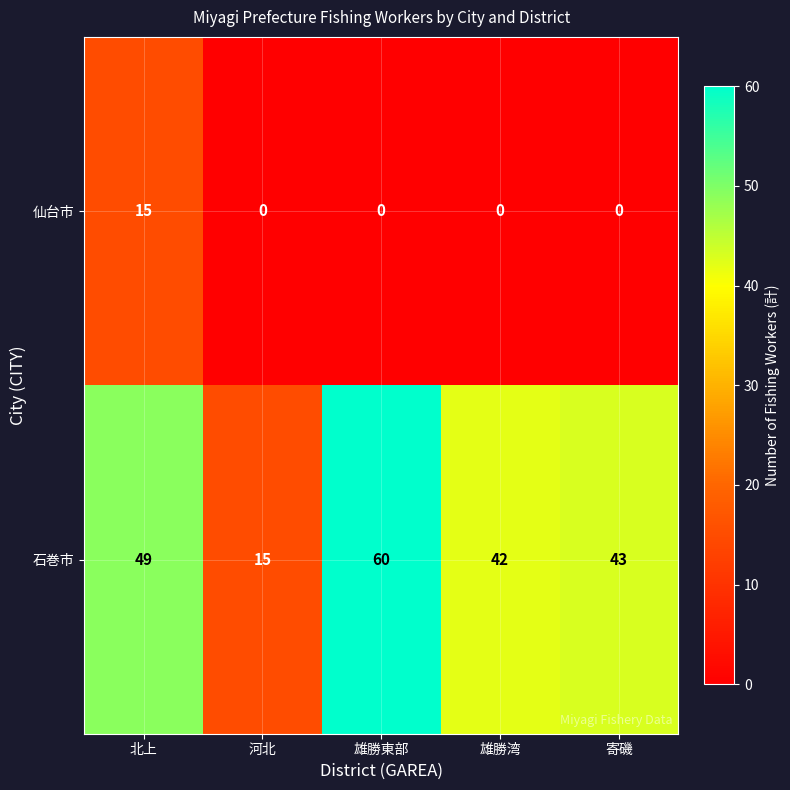

At which category is the sum across all series the highest?

北上